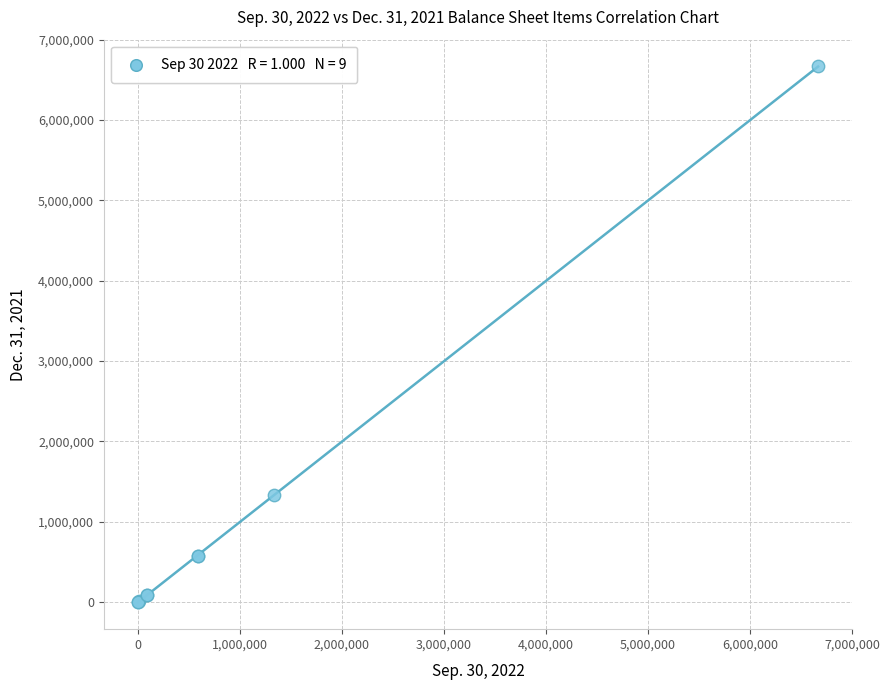

What Y value in the scatter plot is closest to 3333333?

1333333.0